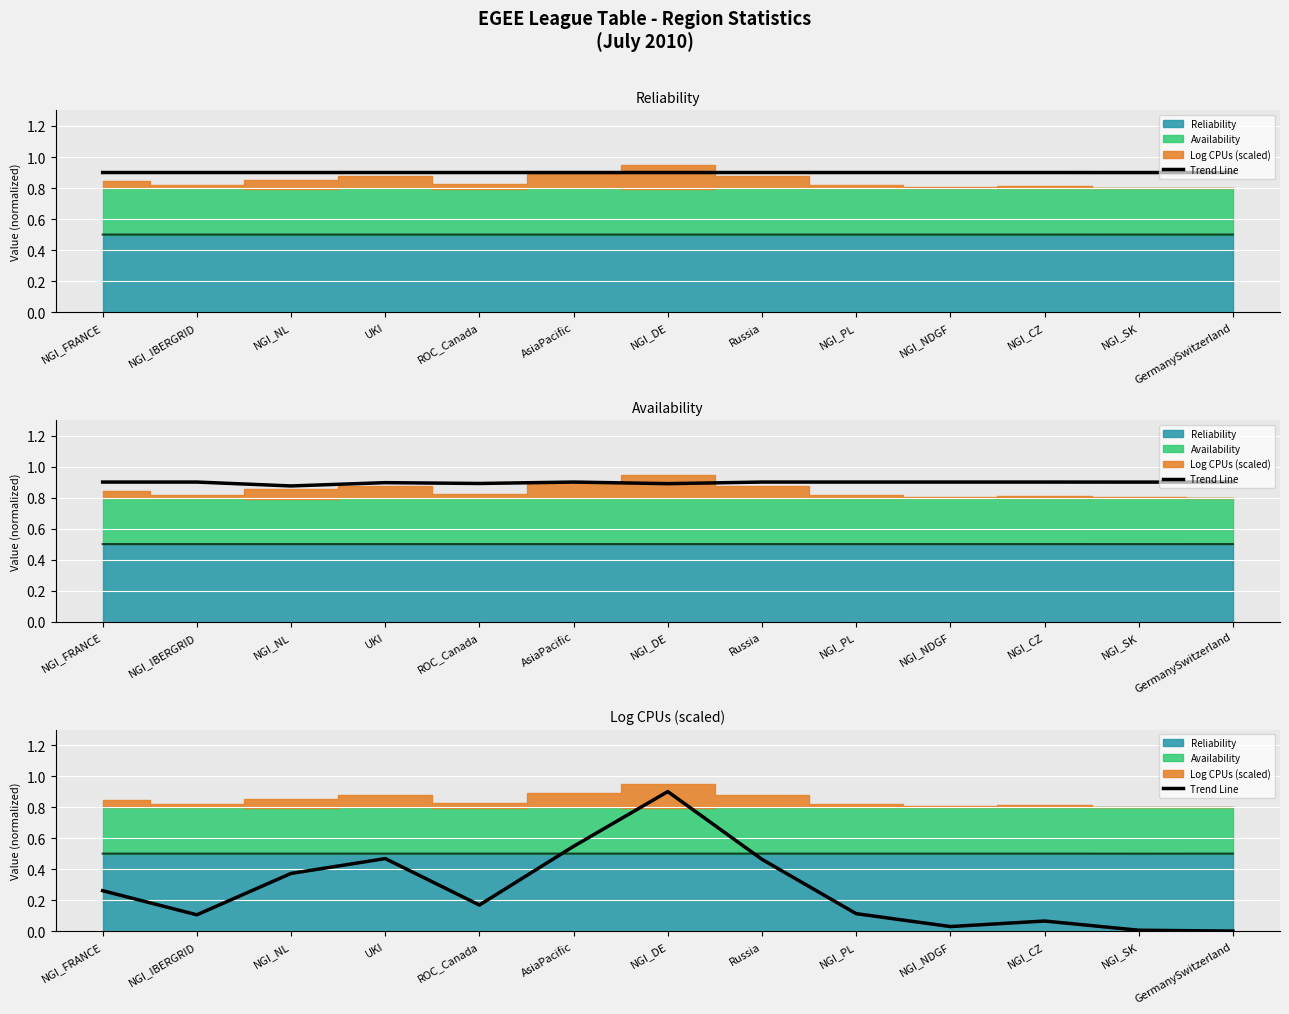

List the labels in order of value, smallest first.

GermanySwitzerland, NGI_SK, NGI_NDGF, NGI_CZ, NGI_IBERGRID, NGI_PL, ROC_Canada, NGI_FRANCE, NGI_NL, Russia, UKI, AsiaPacific, NGI_DE